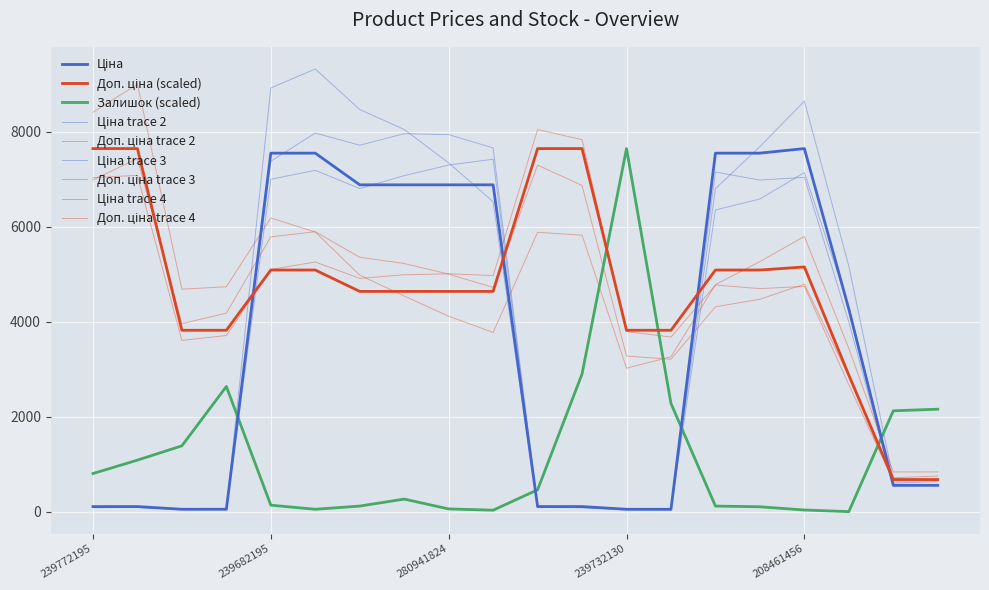

Is this an area chart (filled region under the line)?

No